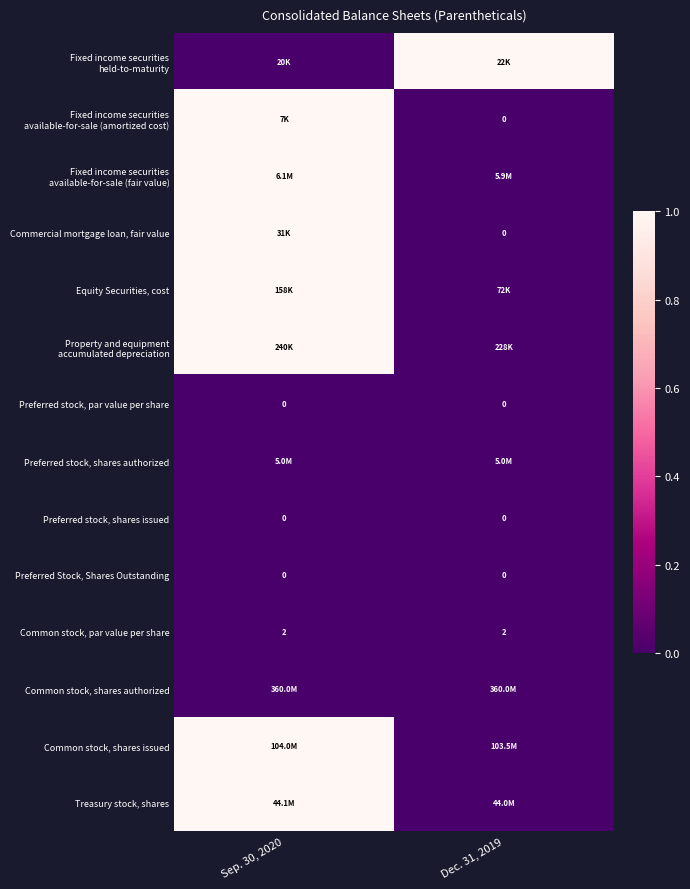

At which category is the sum across all series the highest?

Sep. 30, 2020